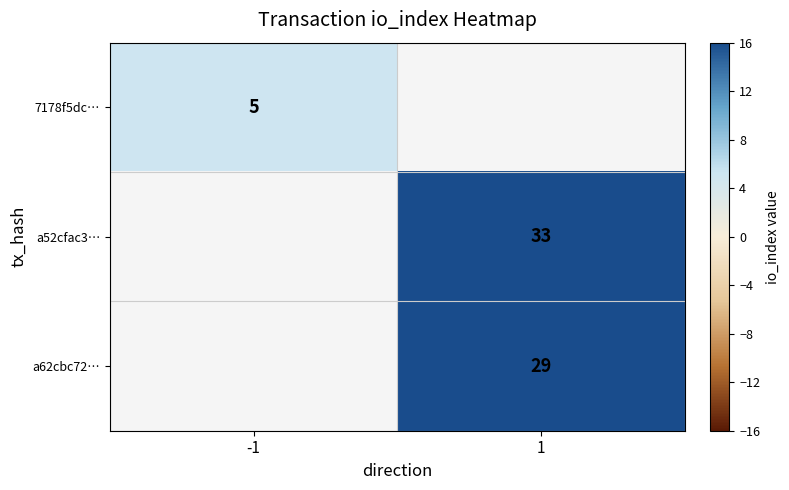

True or false: a62cbc72… has a value of 7 at 1.

False